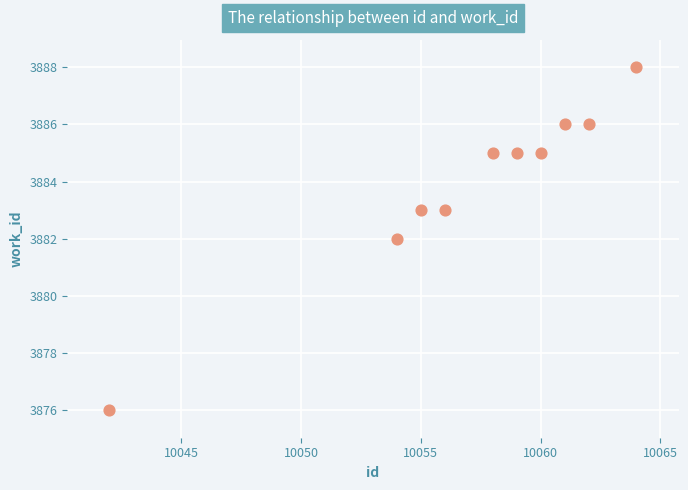

What is the range of Y values (max minus min)?

12